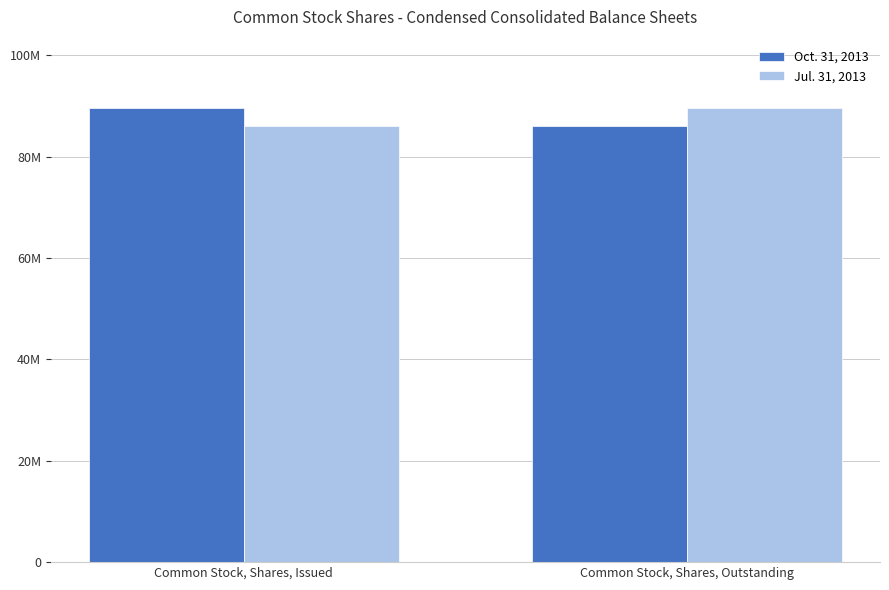

Reading left to right, list all the values displayed in this chart.

Oct. 31, 2013: Common Stock, Shares, Issued=89611281	Common Stock, Shares, Outstanding=86032285
Jul. 31, 2013: Common Stock, Shares, Issued=86032285	Common Stock, Shares, Outstanding=89611281